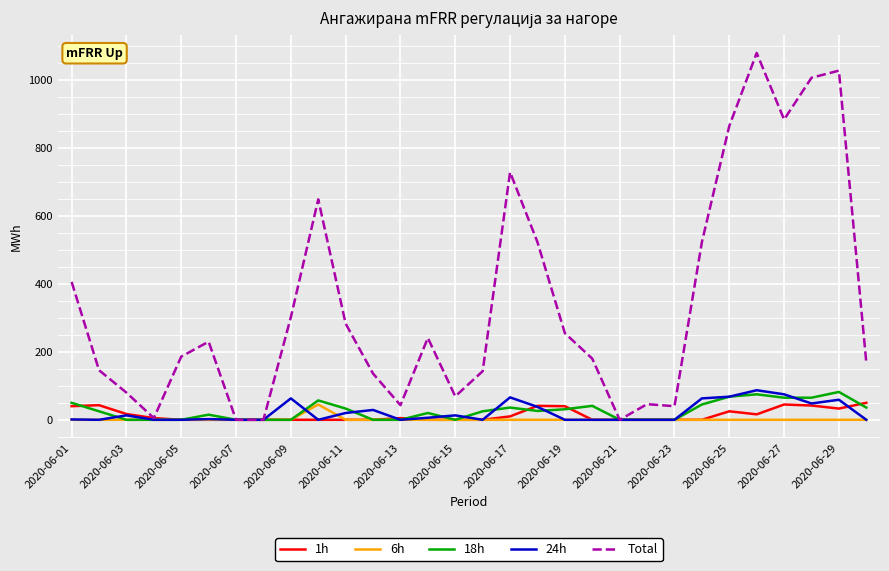

Which series has the widest spread of values?

Total